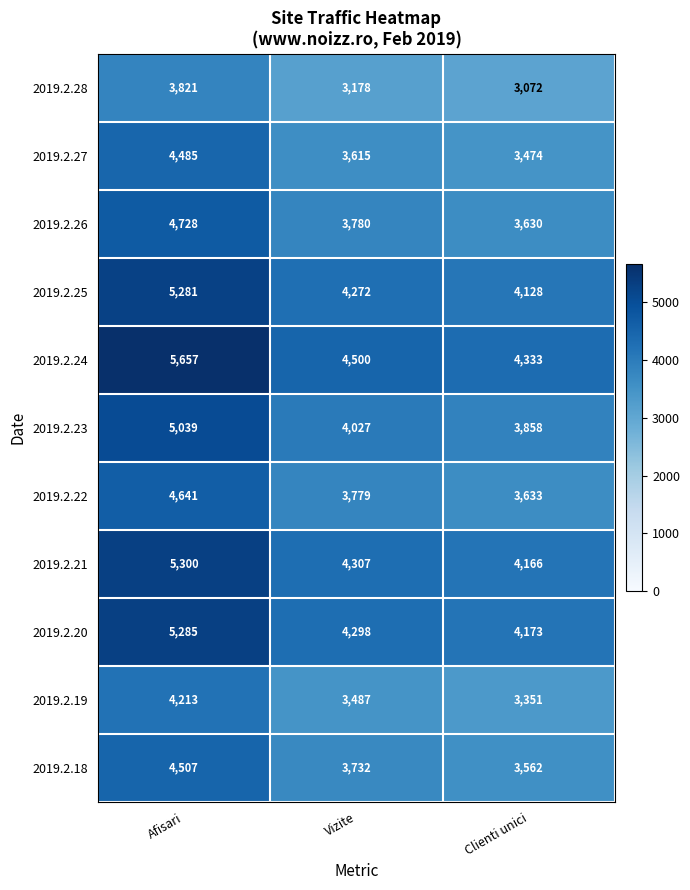

True or false: 2019.2.25 has a value of 4272 at Vizite.

True